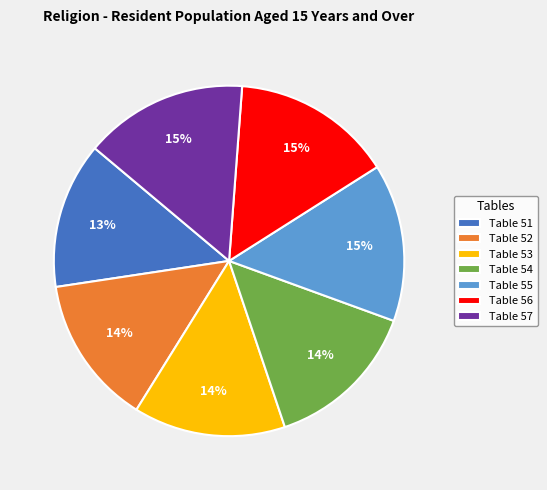

Is Table 53 the majority of the pie?

No